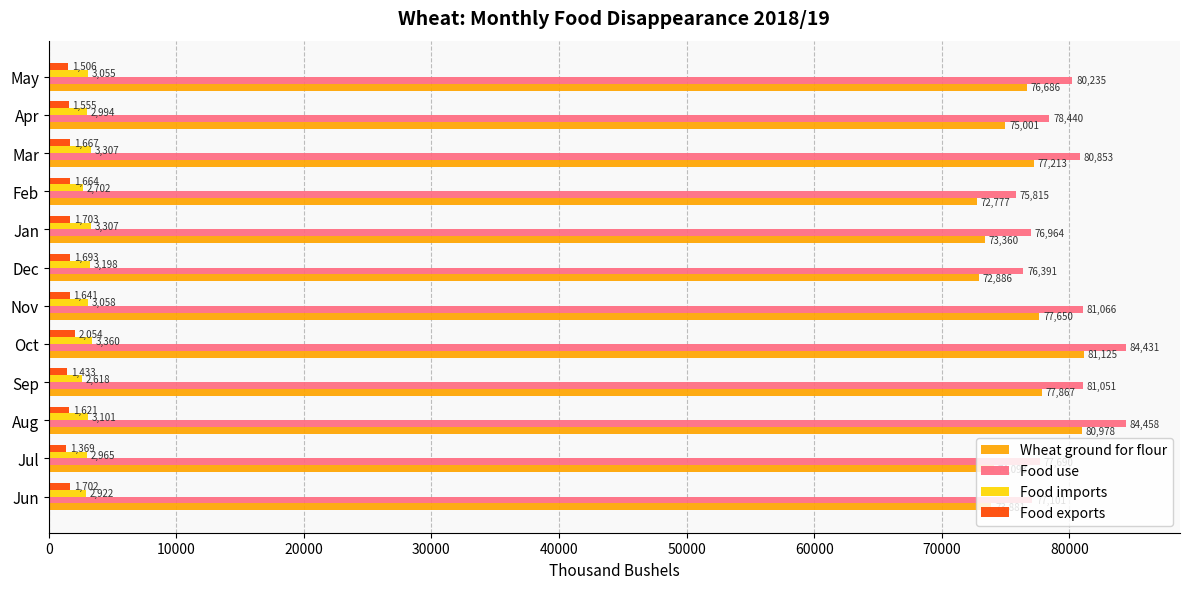

What is the average value of the Food use series?

79541